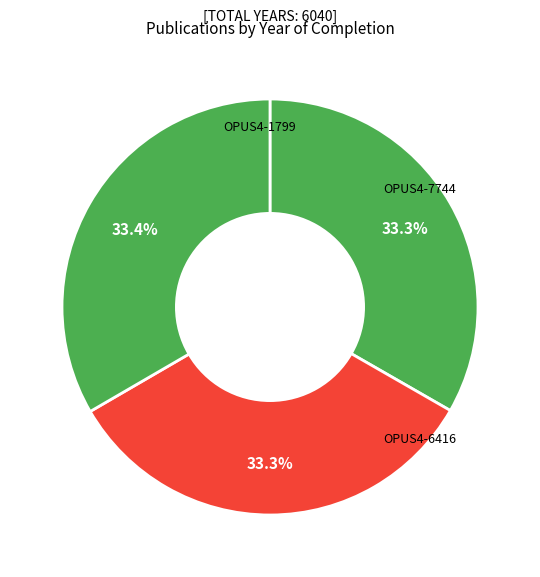

Combined, what portion of the pie is OPUS4-1799 and OPUS4-6416?

66.6%